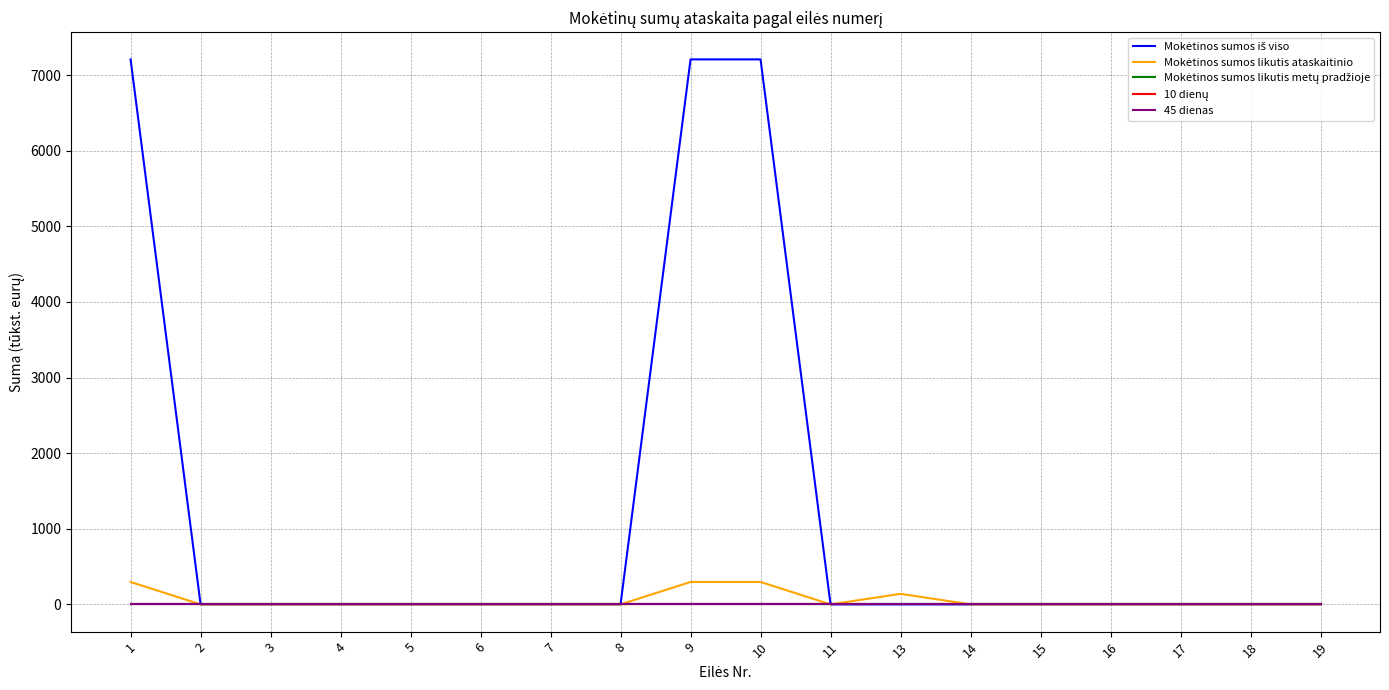

What is the average value of the Mokėtinos sumos iš viso series?

1201.5